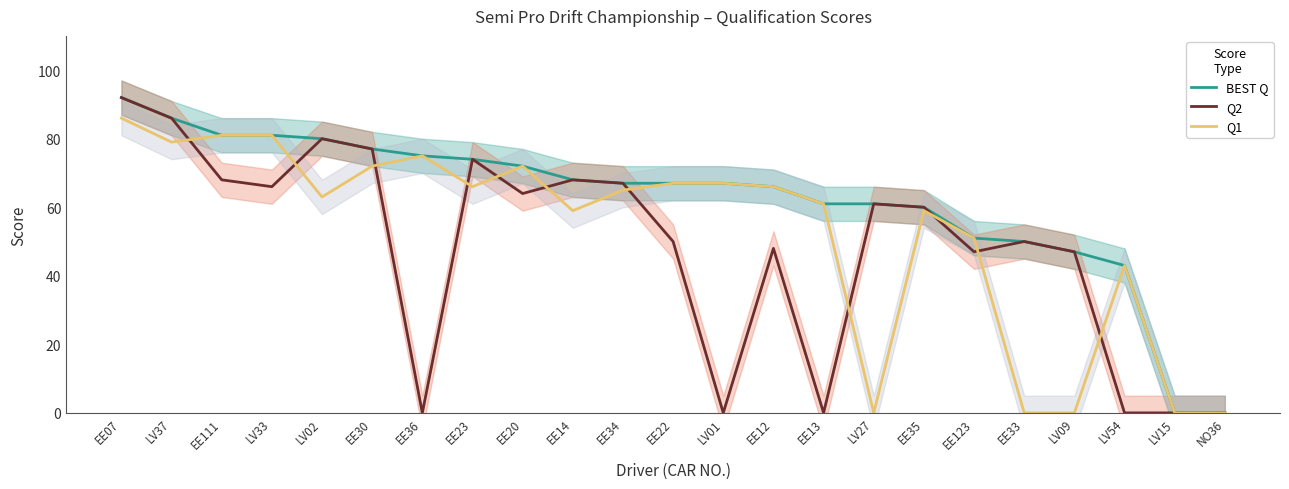

What is the difference between the maximum and minimum values in the Q1 series?

86